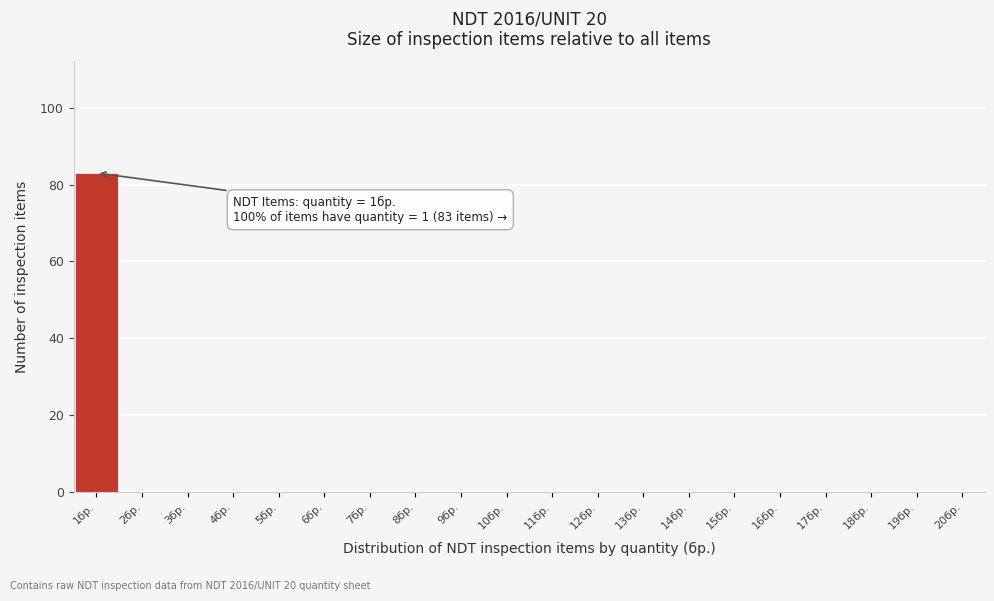

Over which range of the x-axis is the bar tallest?

0.5 to 1.5